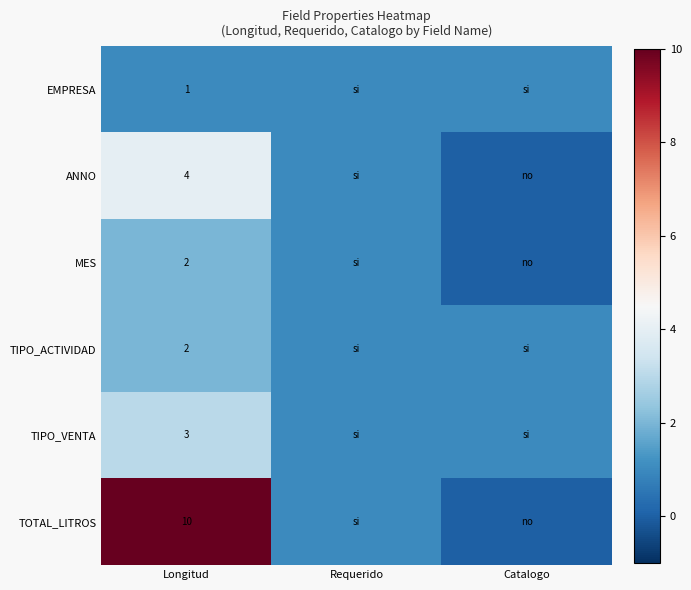

True or false: ANNO has a value of 6 at Longitud.

False